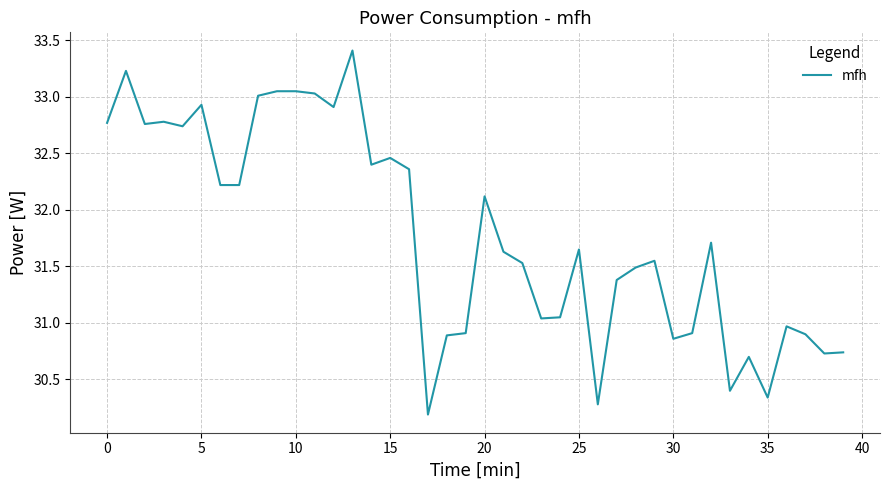

What is the greatest value displayed?

33.4